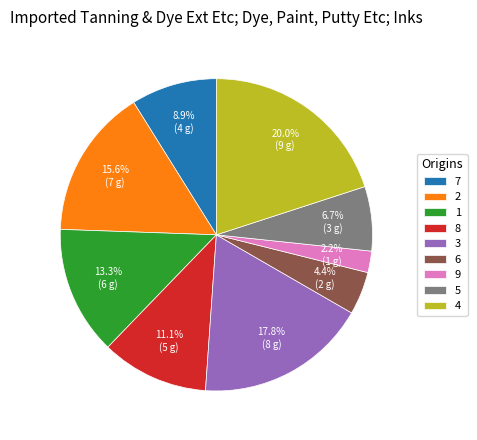

Which slice is the smallest?

9